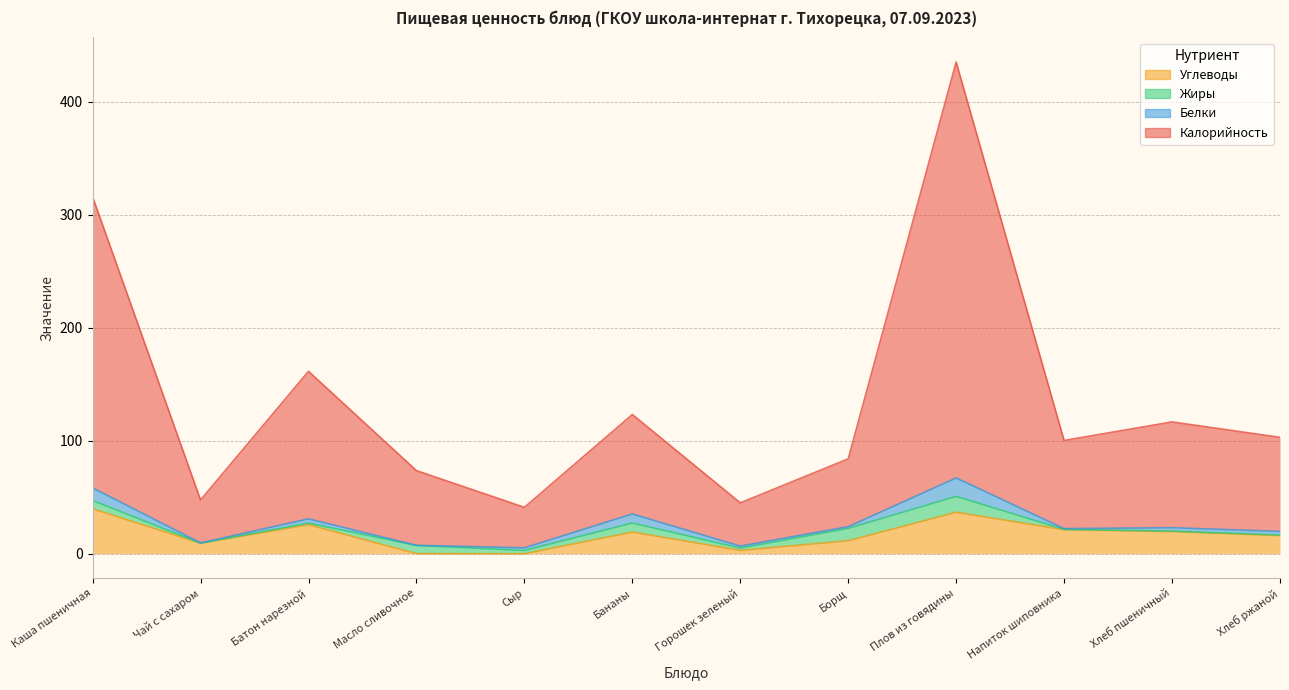

True or false: Калорийность and Углеводы cross at least once.

False